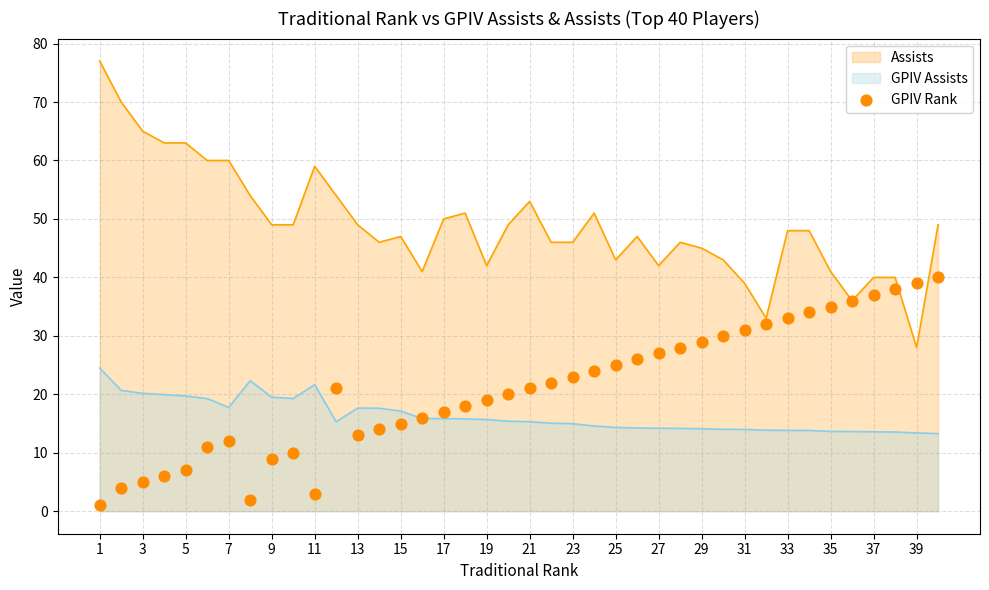

Is it true that Assists equals 21.4 at 33?

False